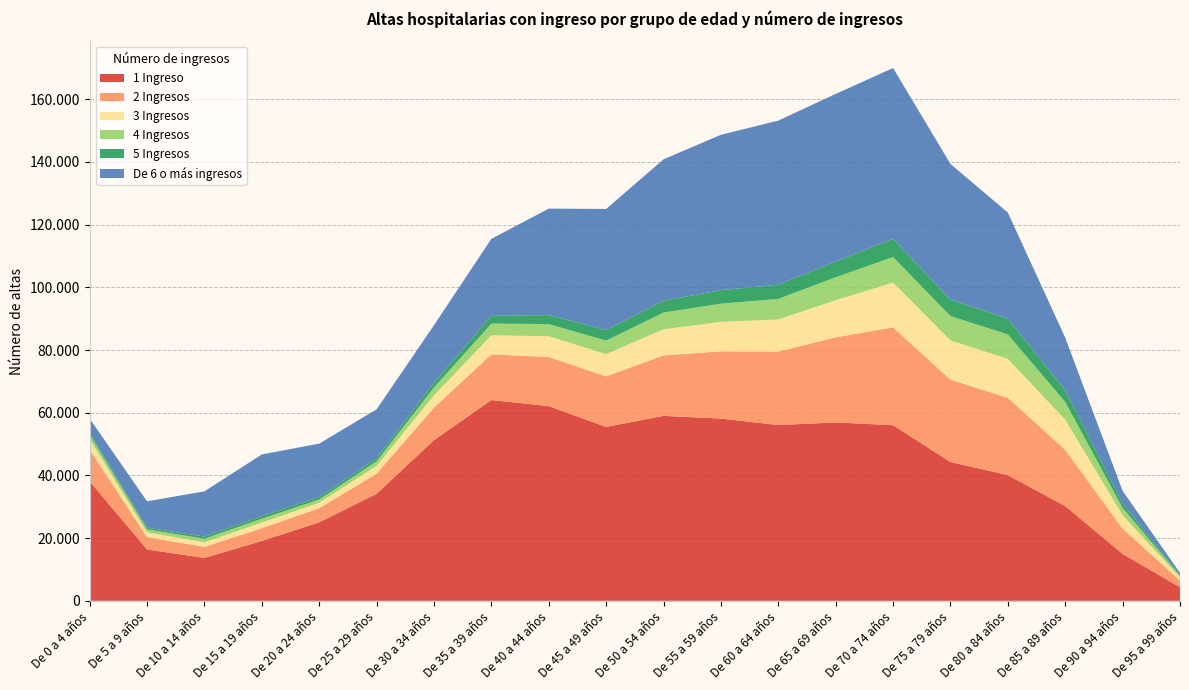

Reading right to left, extract all data points from this chart.

1 Ingreso: De 95 a 99 años=4333	De 90 a 94 años=14961	De 85 a 89 años=30219	De 80 a 84 años=40086	De 75 a 79 años=44290	De 70 a 74 años=56015	De 65 a 69 años=56910	De 60 a 64 años=56065	De 55 a 59 años=58132	De 50 a 54 años=58995	De 45 a 49 años=55474	De 40 a 44 años=62115	De 35 a 39 años=64050	De 30 a 34 años=51258	De 25 a 29 años=34148	De 20 a 24 años=25045	De 15 a 19 años=19093	De 10 a 14 años=13690	De 5 a 9 años=16356	De 0 a 4 años=38128
2 Ingresos: De 95 a 99 años=2155	De 90 a 94 años=8067	De 85 a 89 años=17904	De 80 a 84 años=24684	De 75 a 79 años=26261	De 70 a 74 años=31216	De 65 a 69 años=27151	De 60 a 64 años=23449	De 55 a 59 años=21453	De 50 a 54 años=19300	De 45 a 49 años=16120	De 40 a 44 años=15652	De 35 a 39 años=14573	De 30 a 34 años=10375	De 25 a 29 años=6419	De 20 a 24 años=4504	De 15 a 19 años=4074	De 10 a 14 años=3520	De 5 a 9 años=3953	De 0 a 4 años=10097
3 Ingresos: De 95 a 99 años=985	De 90 a 94 años=4268	De 85 a 89 años=9659	De 80 a 84 años=12408	De 75 a 79 años=12526	De 70 a 74 años=14275	De 65 a 69 años=11823	De 60 a 64 años=10255	De 55 a 59 años=9392	De 50 a 54 años=8340	De 45 a 49 años=7110	De 40 a 44 años=6629	De 35 a 39 años=6088	De 30 a 34 años=3892	De 25 a 29 años=2488	De 20 a 24 años=1736	De 15 a 19 años=1773	De 10 a 14 años=1454	De 5 a 9 años=1521	De 0 a 4 años=3321
4 Ingresos: De 95 a 99 años=489	De 90 a 94 años=2333	De 85 a 89 años=5659	De 80 a 84 años=7795	De 75 a 79 años=7755	De 70 a 74 años=8167	De 65 a 69 años=7331	De 60 a 64 años=6525	De 55 a 59 años=5821	De 50 a 54 años=5316	De 45 a 49 años=4310	De 40 a 44 años=3888	De 35 a 39 años=3717	De 30 a 34 años=2508	De 25 a 29 años=1433	De 20 a 24 años=1037	De 15 a 19 años=1236	De 10 a 14 años=1134	De 5 a 9 años=967	De 0 a 4 años=1464
5 Ingresos: De 95 a 99 años=213	De 90 a 94 años=1367	De 85 a 89 años=3712	De 80 a 84 años=5037	De 75 a 79 años=5241	De 70 a 74 años=5781	De 65 a 69 años=4990	De 60 a 64 años=4524	De 55 a 59 años=4296	De 50 a 54 años=3816	De 45 a 49 años=3340	De 40 a 44 años=2876	De 35 a 39 años=2471	De 30 a 34 años=1558	De 25 a 29 años=967	De 20 a 24 años=759	De 15 a 19 años=895	De 10 a 14 años=678	De 5 a 9 años=533	De 0 a 4 años=663
De 6 o más ingresos: De 95 a 99 años=723	De 90 a 94 años=4078	De 85 a 89 años=16789	De 80 a 84 años=33834	De 75 a 79 años=43291	De 70 a 74 años=54507	De 65 a 69 años=53494	De 60 a 64 años=52364	De 55 a 59 años=49569	De 50 a 54 años=45068	De 45 a 49 años=38647	De 40 a 44 años=33954	De 35 a 39 años=24565	De 30 a 34 años=18329	De 25 a 29 años=15625	De 20 a 24 años=17062	De 15 a 19 años=19625	De 10 a 14 años=14442	De 5 a 9 años=8409	De 0 a 4 años=4453